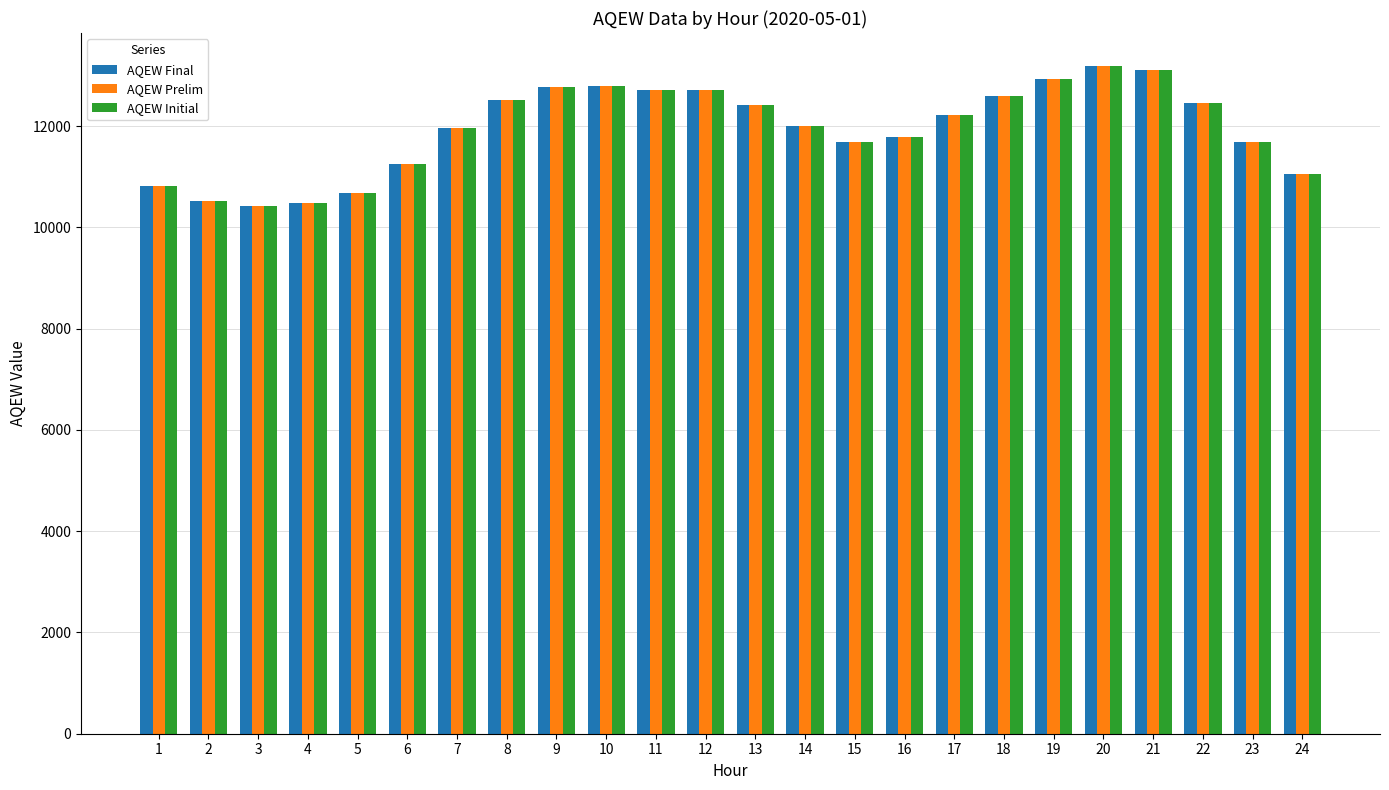

What are all the series names shown in the legend?

AQEW Final, AQEW Prelim, AQEW Initial